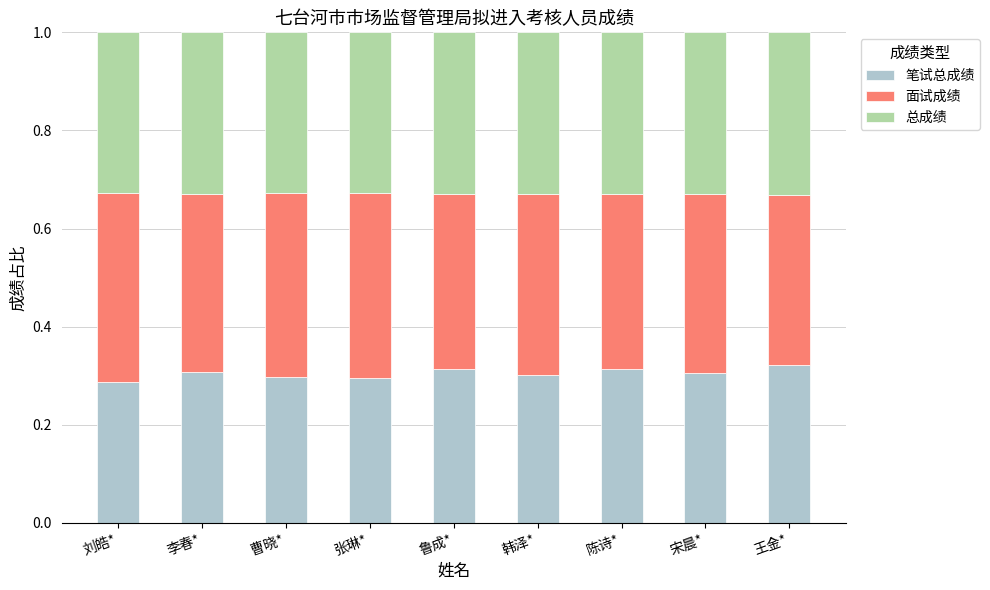

What is the total value across all series at 张琳*?

1.0